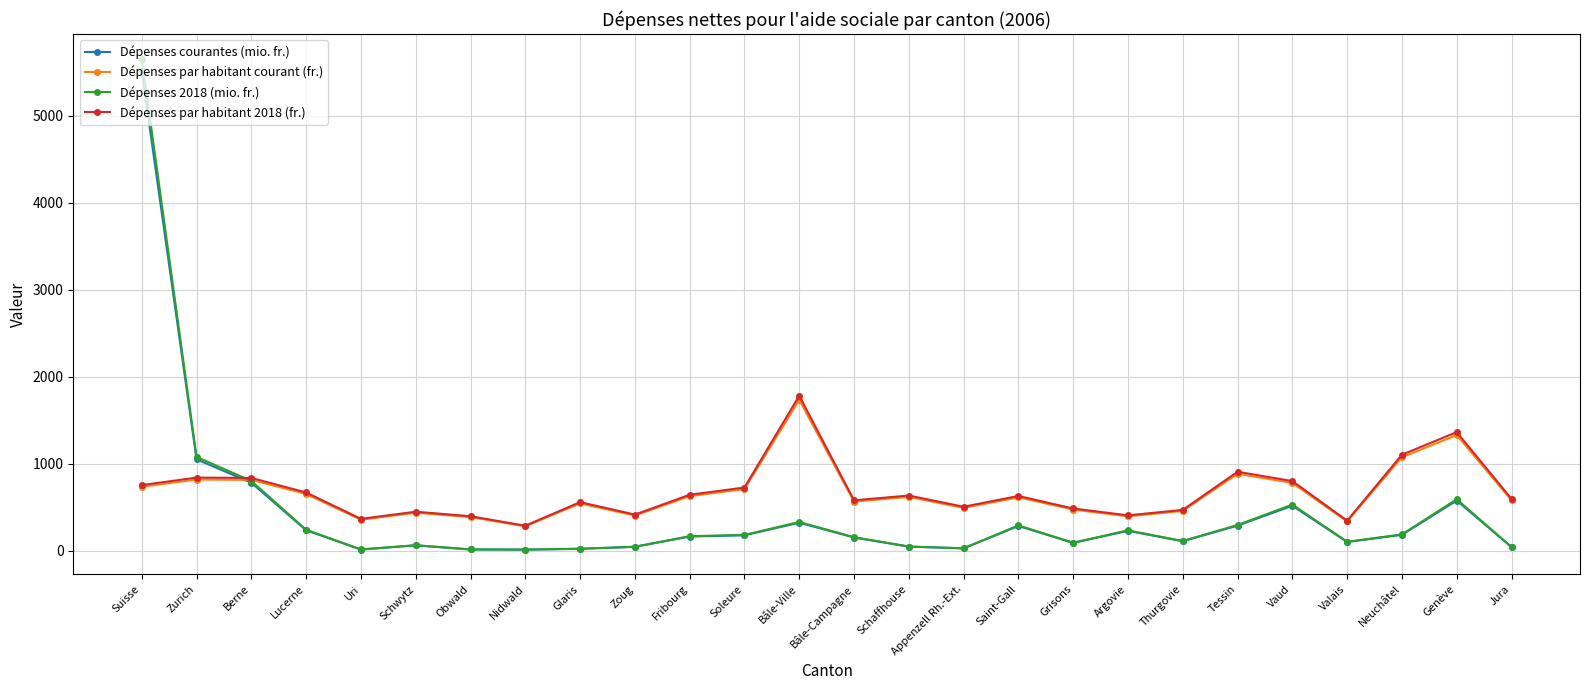

How many data points does each series have?

26